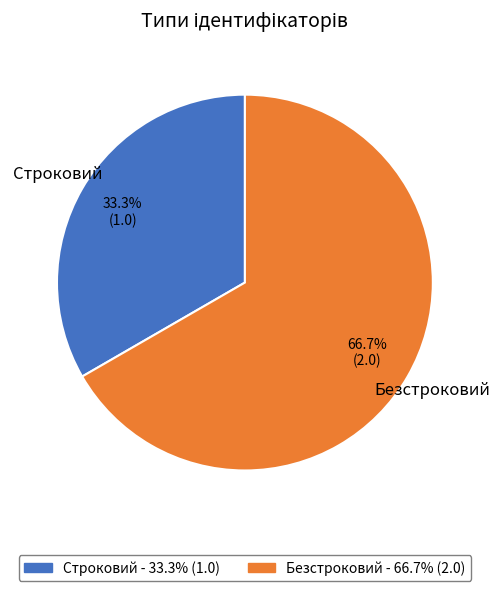

What portion of the pie excludes Безстроковий?

33.3%